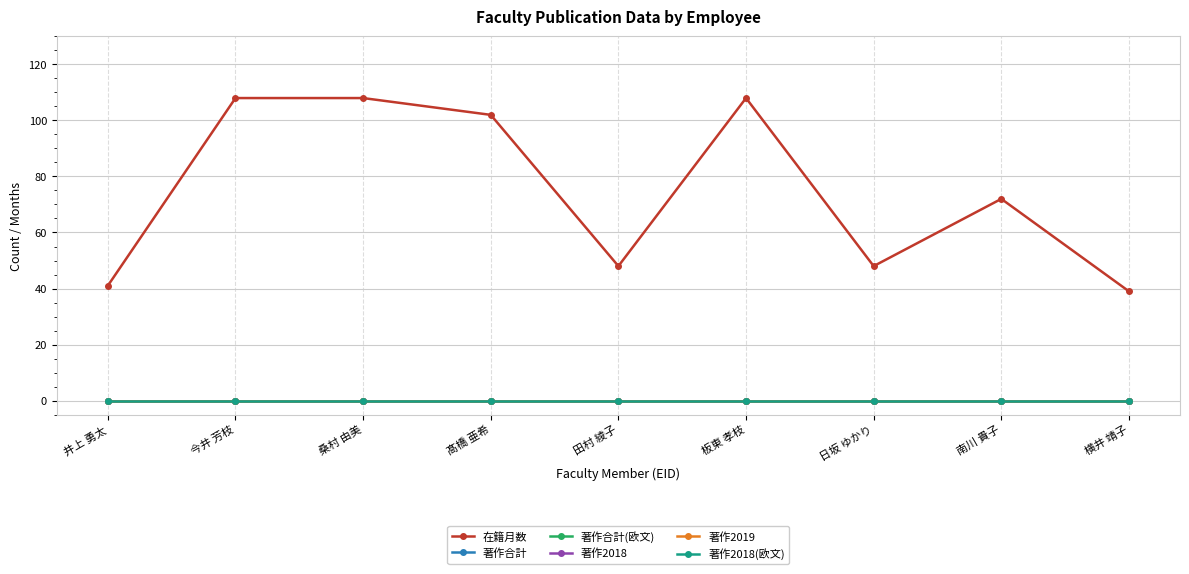

At how many categories does at least one series exceed 106?

3